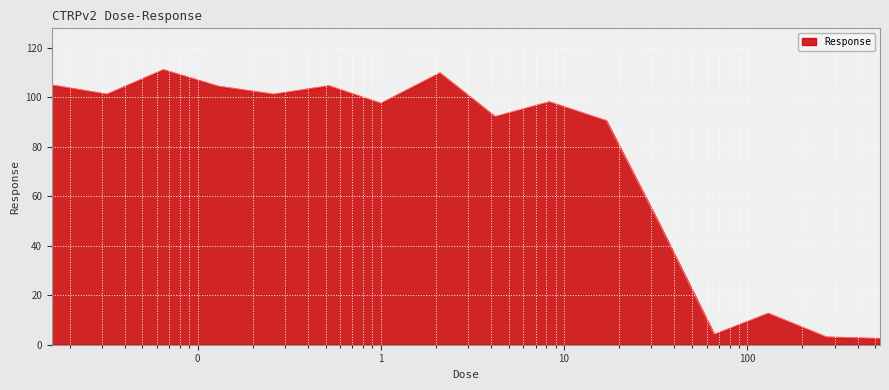

What is the greatest value displayed?

111.1